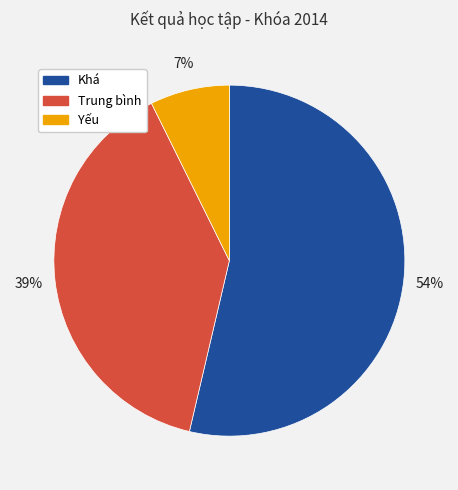

Does any single category account for the majority?

Yes